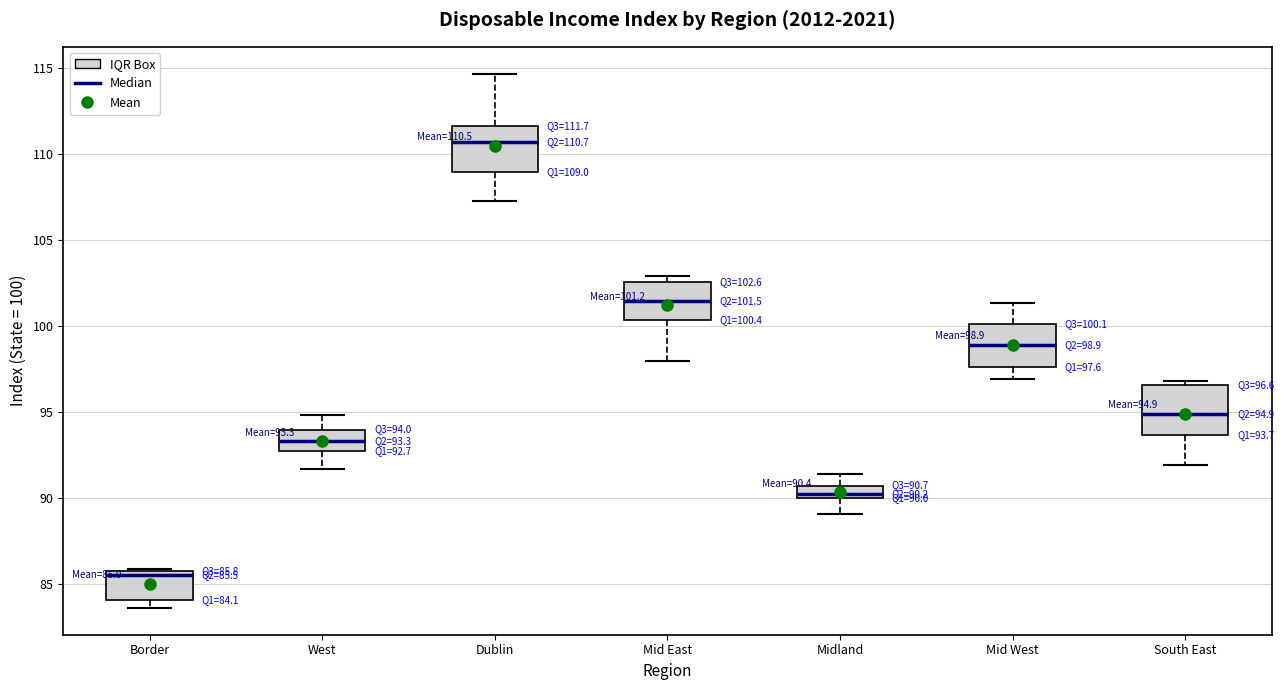

Which box's median line is the lowest?

Border